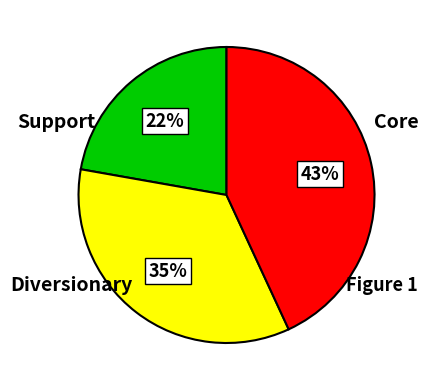

Is there any slice that represents more than half of the pie?

No